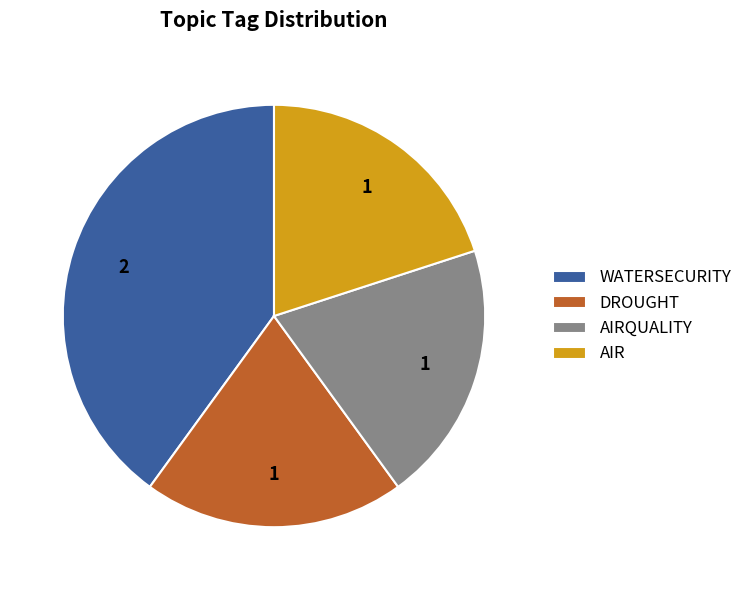

Does AIR account for over 50% of the chart?

No